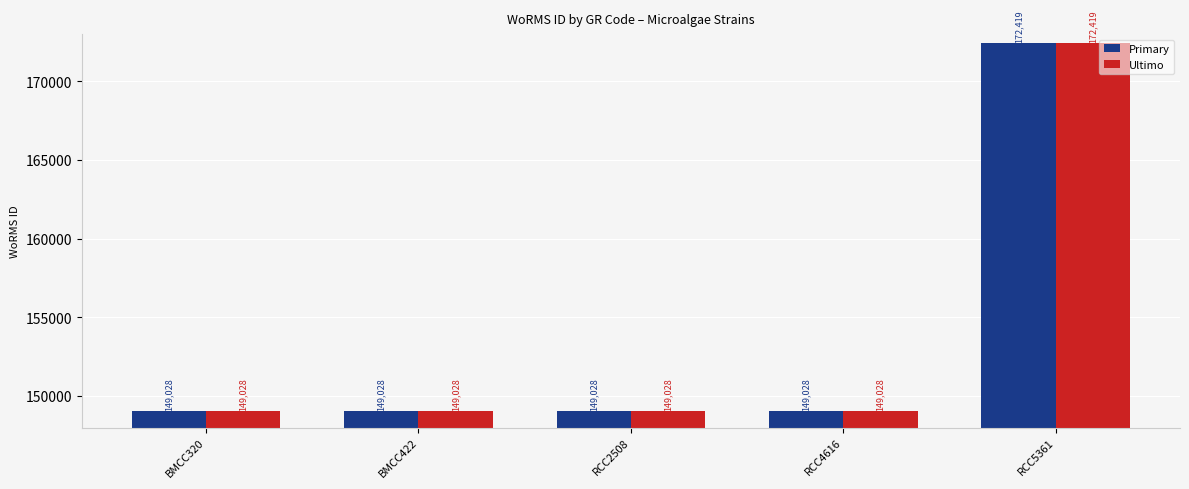

Reading right to left, what are all the values shown in this chart?

Primary: 172419	149028	149028	149028	149028
Ultimo: 172419	149028	149028	149028	149028